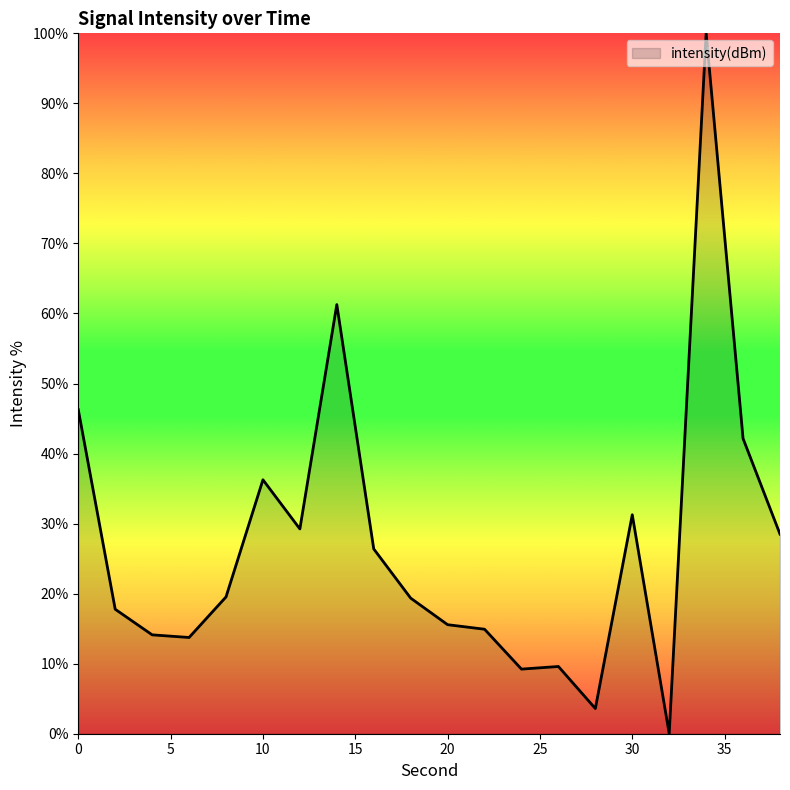

What is the difference between the maximum and minimum values?

100.0